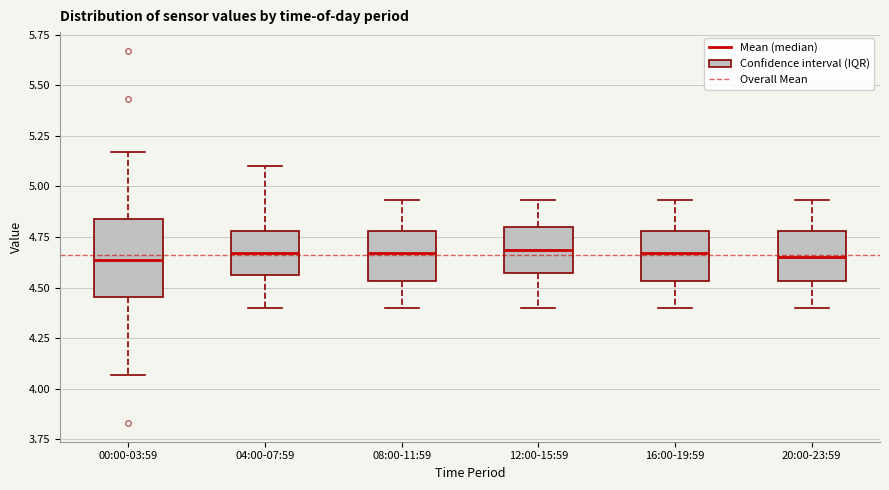

Reading left to right, transcribe this box plot: for each box, give where its median line is, the range the box spans, and where its two whiskers end, as read against the y-axis. The values are not printed on the chart, so give them approximately, as read against the axis.

00:00-03:59: median 4.65, box 4.45 to 4.85, whiskers 4.05 to 5.15
04:00-07:59: median 4.65, box 4.55 to 4.80, whiskers 4.40 to 5.10
08:00-11:59: median 4.65, box 4.55 to 4.80, whiskers 4.40 to 4.95
12:00-15:59: median 4.70, box 4.55 to 4.80, whiskers 4.40 to 4.95
16:00-19:59: median 4.65, box 4.55 to 4.80, whiskers 4.40 to 4.95
20:00-23:59: median 4.65, box 4.55 to 4.80, whiskers 4.40 to 4.95